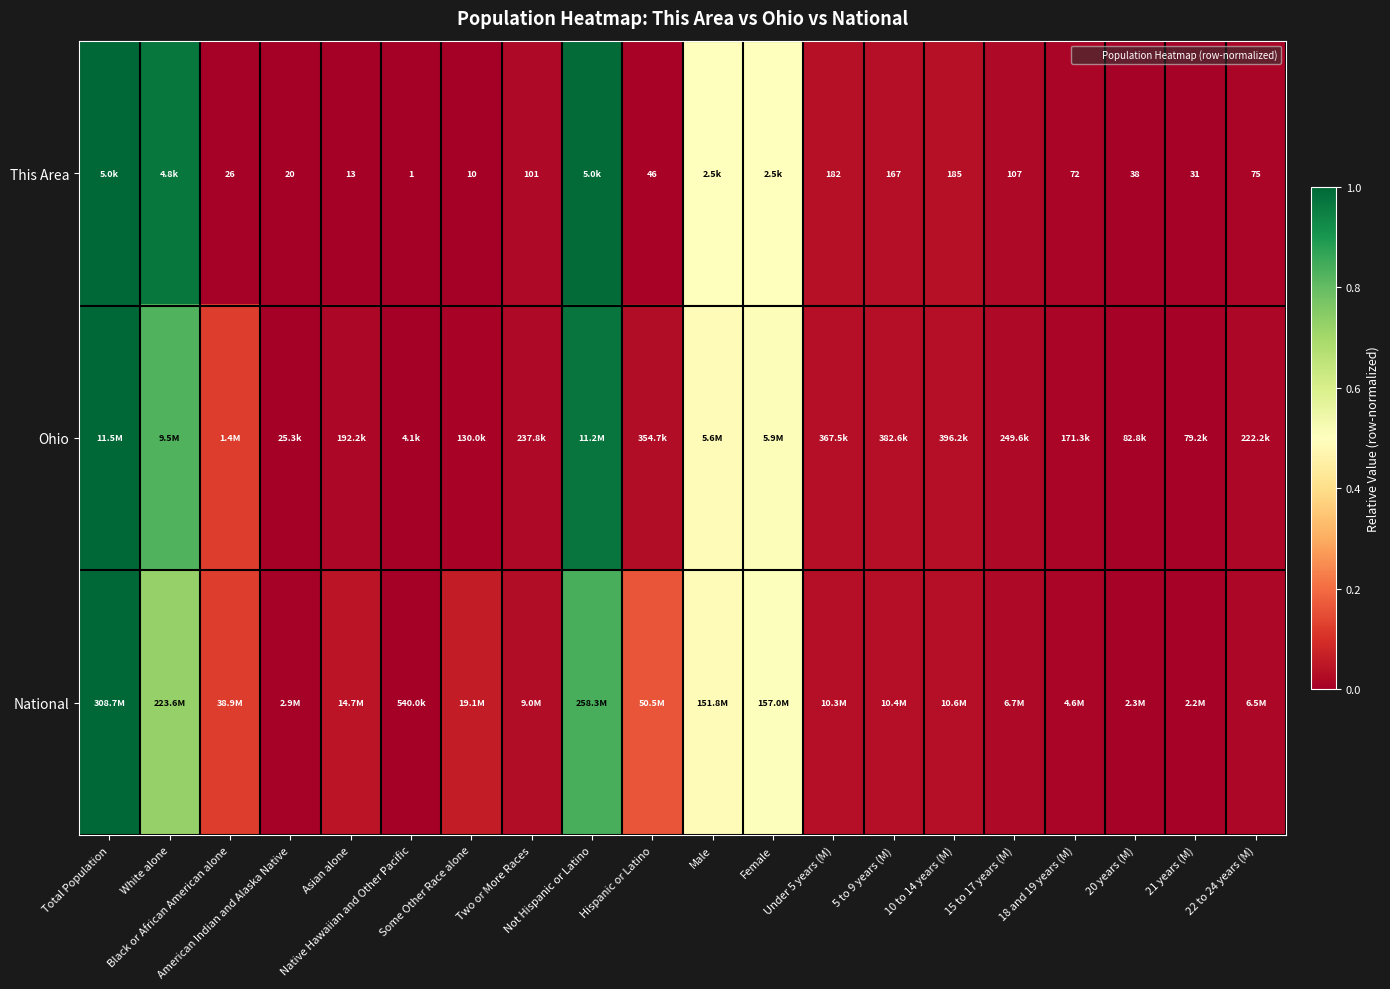

Is it true that National equals 1.2 at Not Hispanic or Latino?

False